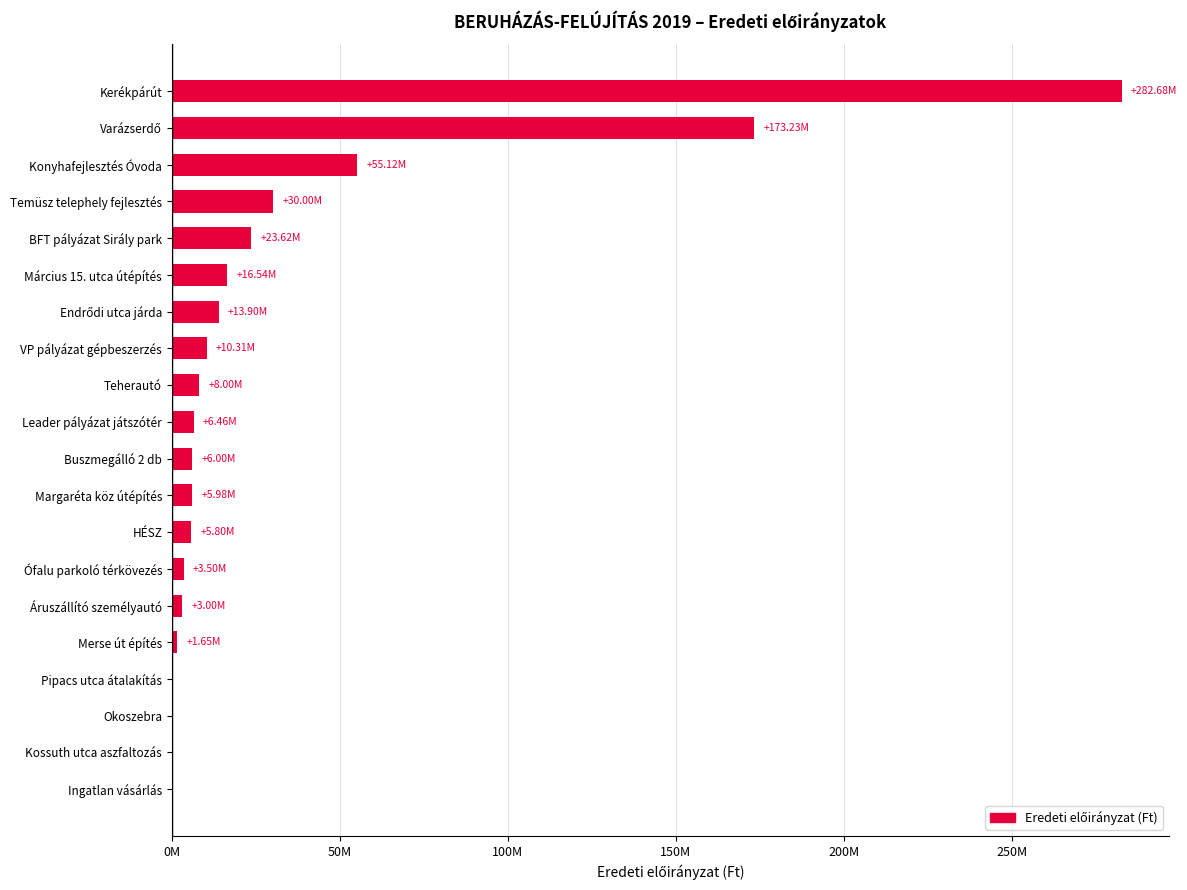

Are the bars horizontal?

Yes